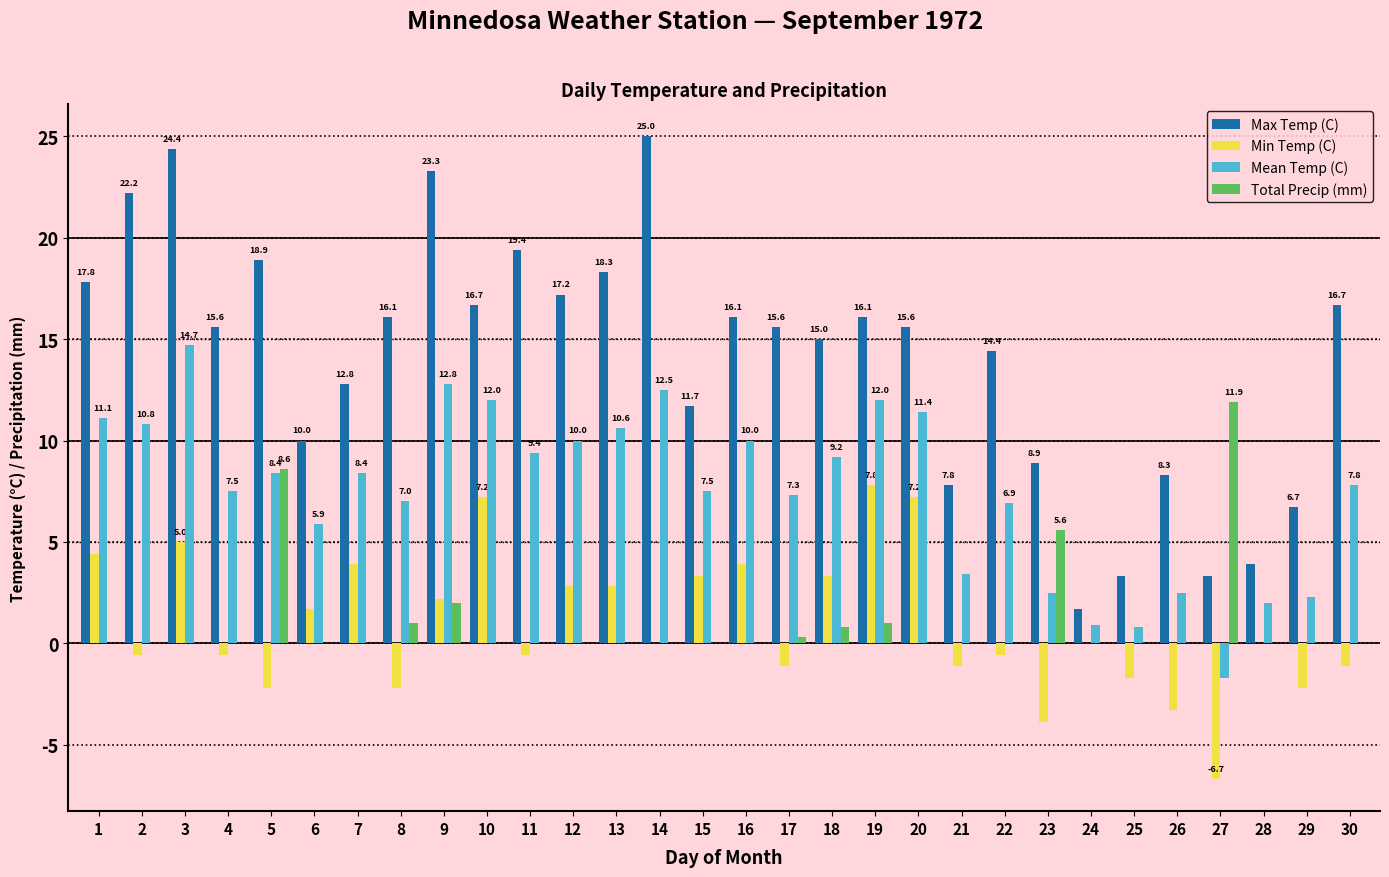

Which series changed the most between 18 and 19?

Min Temp (C)